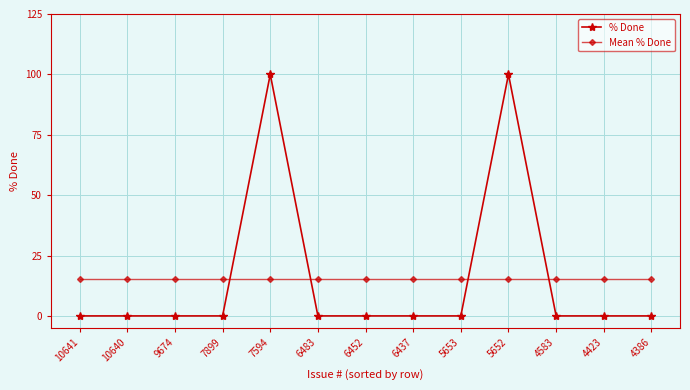

Reading left to right, what are all the values shown in this chart?

% Done: 0.0	0.0	0.0	0.0	100.0	0.0	0.0	0.0	0.0	100.0	0.0	0.0	0.0
Mean % Done: 15.4	15.4	15.4	15.4	15.4	15.4	15.4	15.4	15.4	15.4	15.4	15.4	15.4